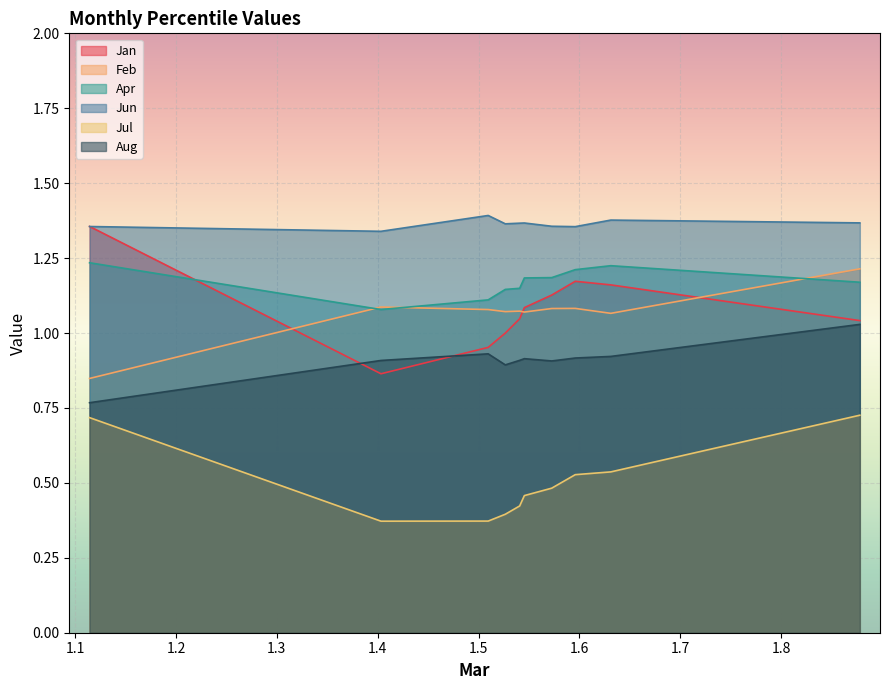

Count the number of categories in the chart.

10